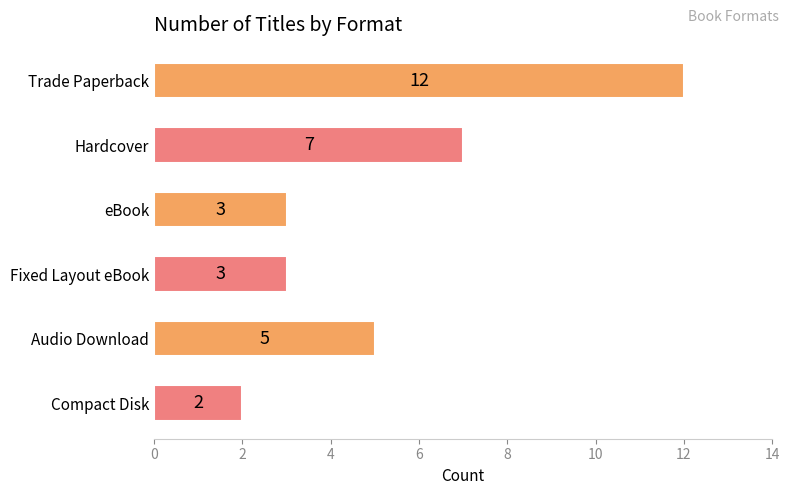

True or false: the data shows 1 at Audio Download.

False